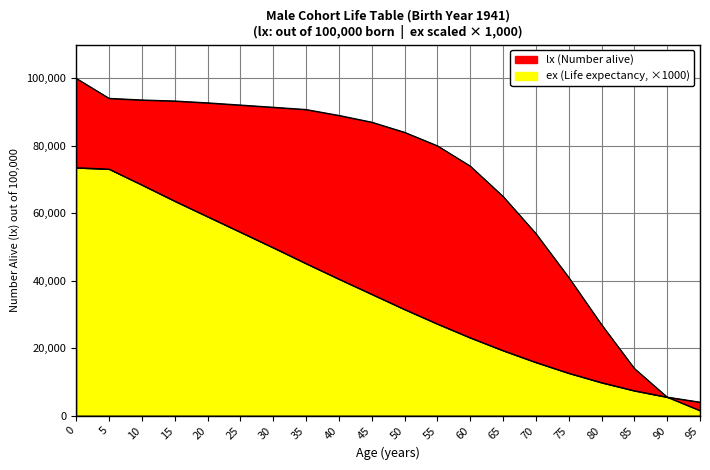

Read the ex (Life expectancy) value at 80, to the nearest 10.

9800